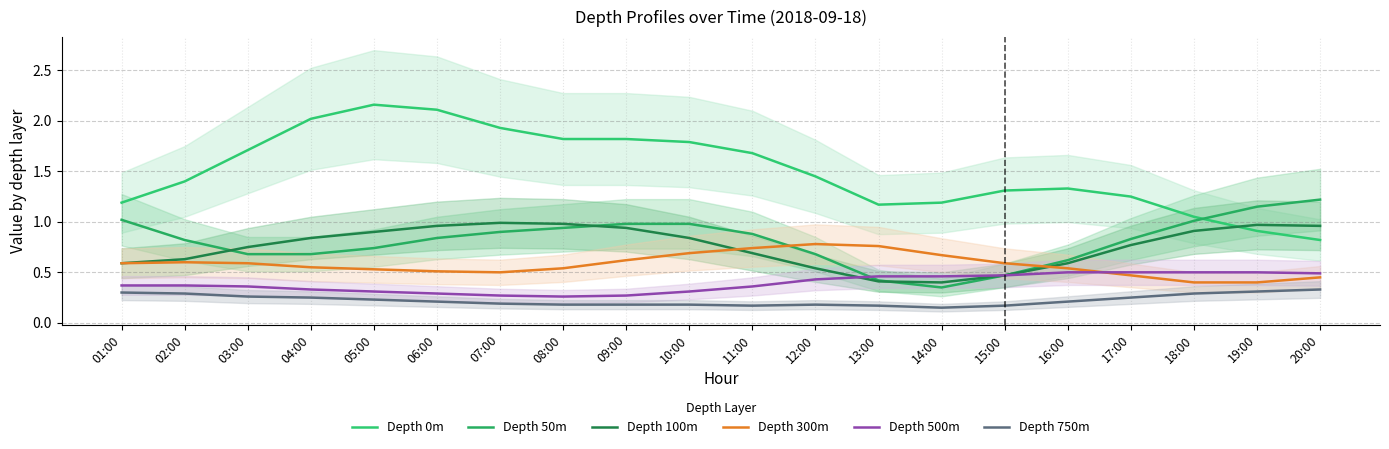

Which has a higher value, 20:00 or 19:00?

19:00